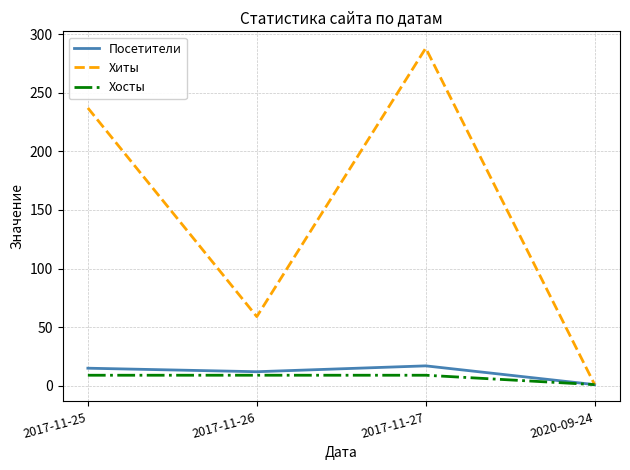

How many categories are shown in the chart?

4